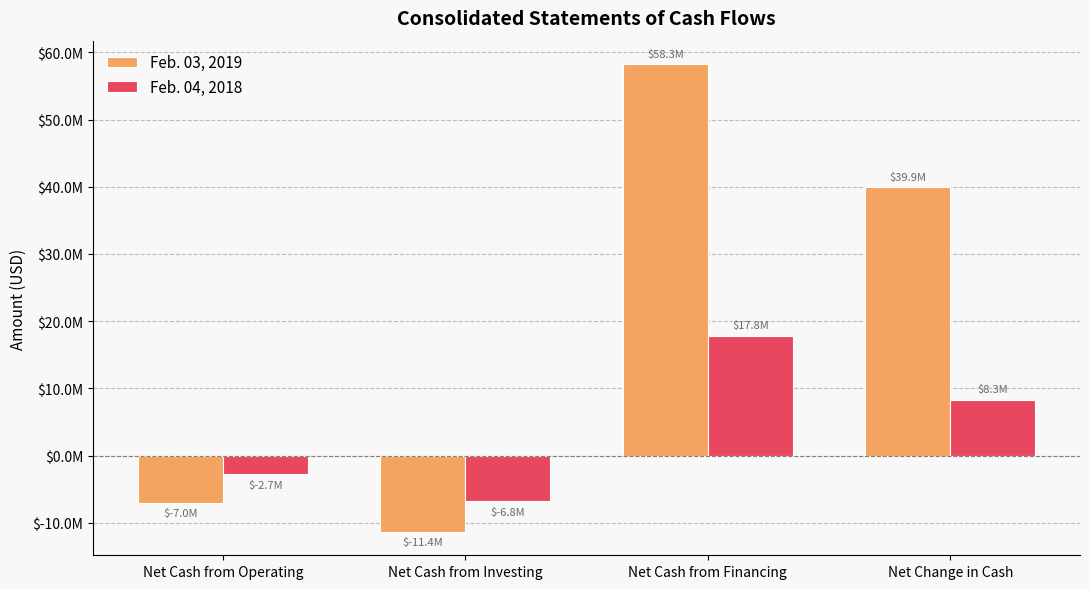

Does the chart contain stacked bars?

No